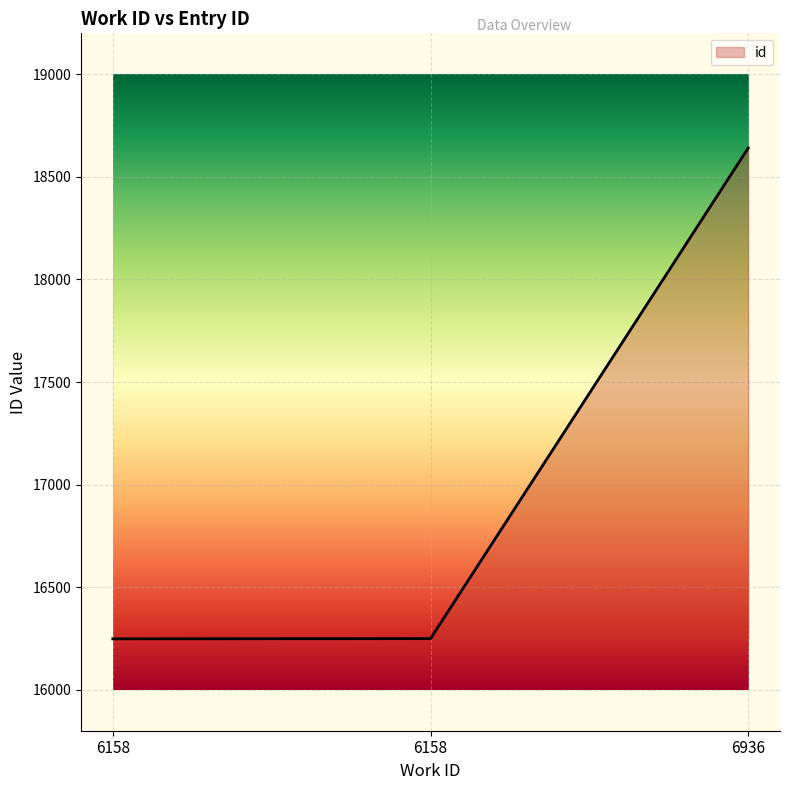

What is the difference between the maximum and minimum values?

2393